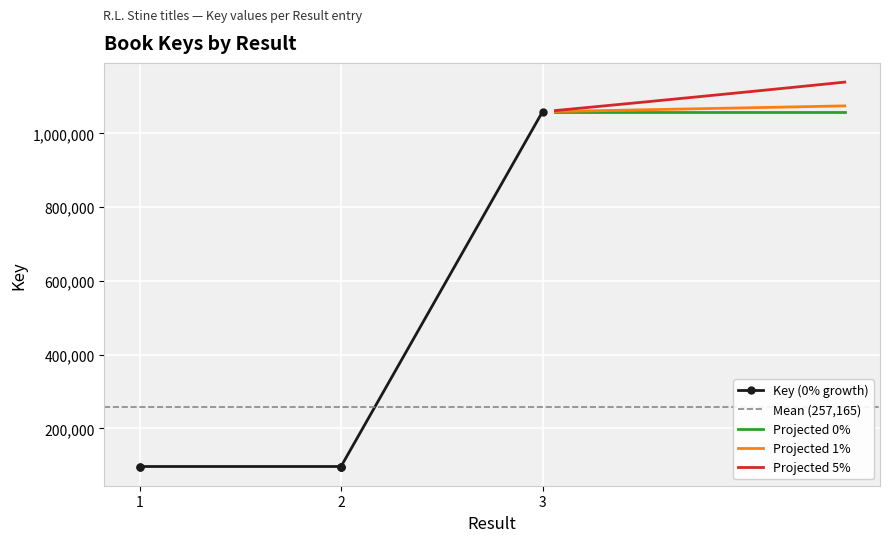

What is the minimum value for Projected 1%?

1059186.4